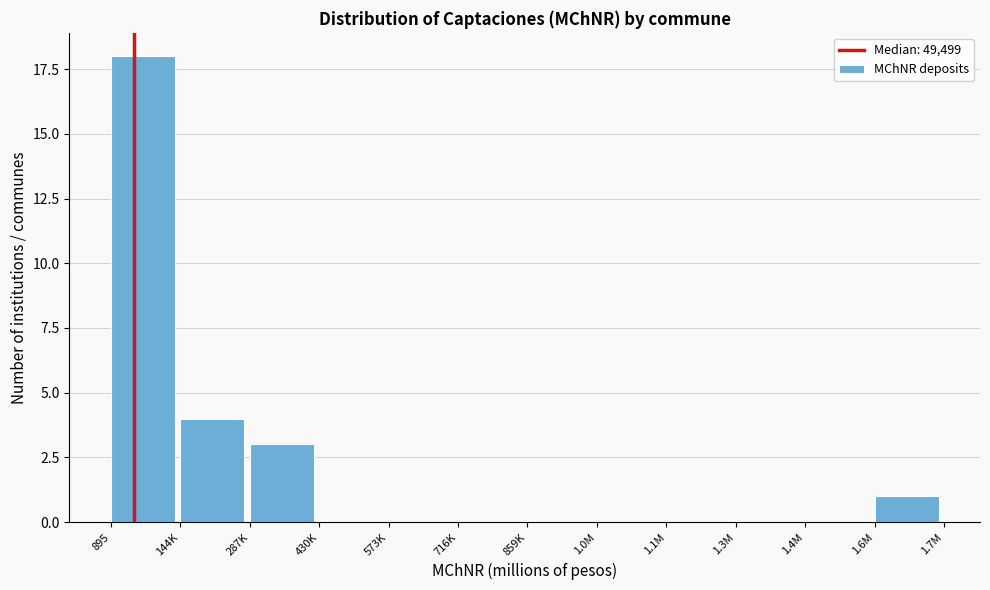

Reading left to right, what are all the values shown in this chart?

895=18	144K=4	287K=3	430K=0	573K=0	716K=0	859K=0	1.0M=0	1.1M=0	1.3M=0	1.4M=0	1.6M=1